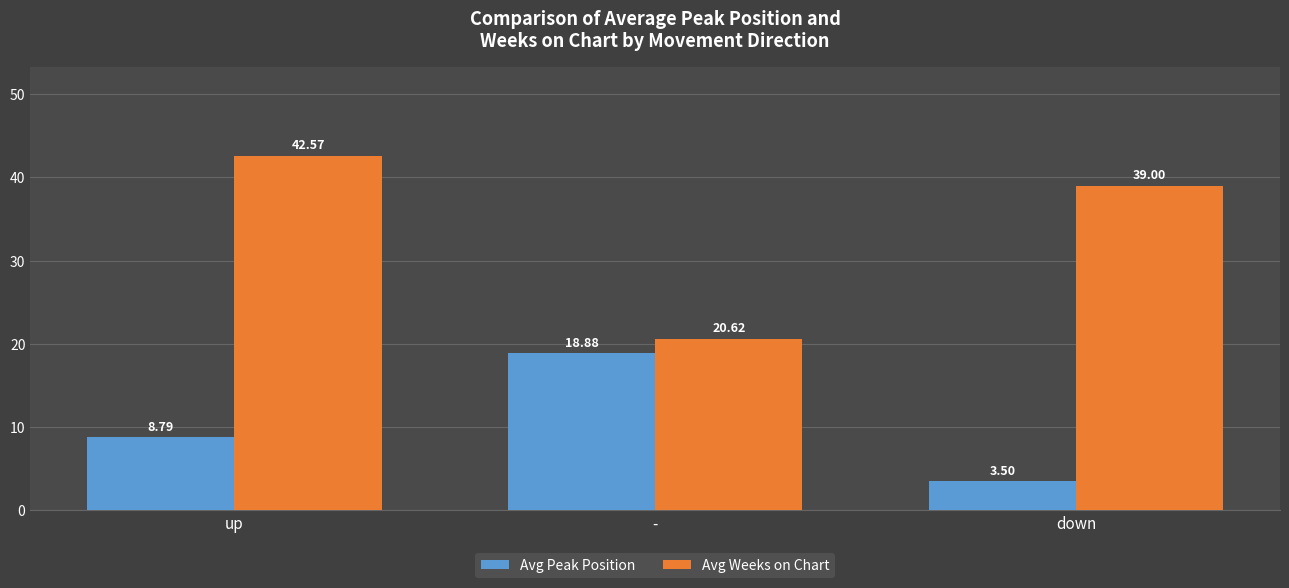

Rank the categories by Avg Peak Position value from lowest to highest.

down, up, -